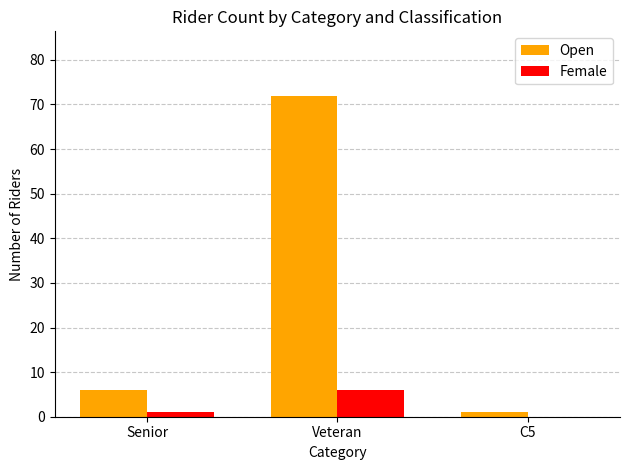

What is the sum of all Female values?

7